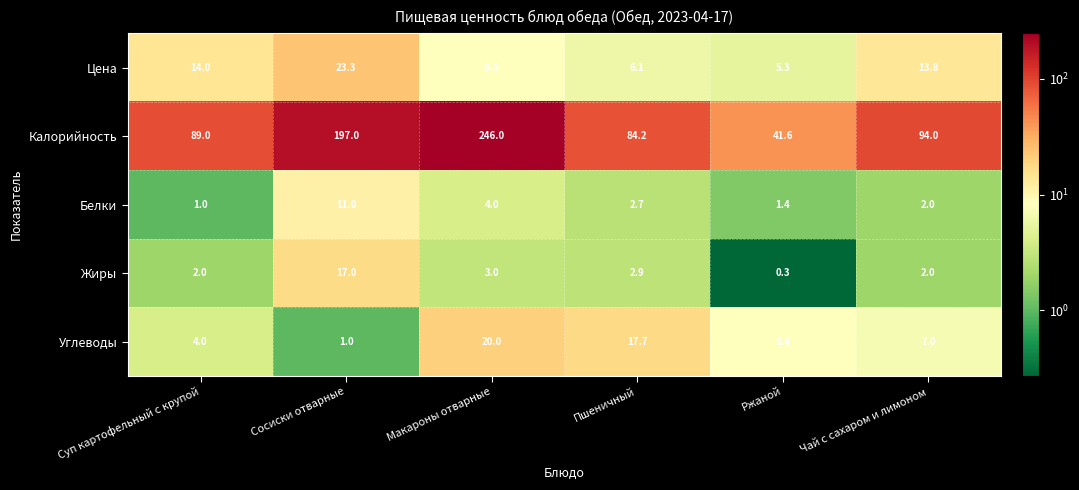

Which category has the lowest value in the Цена series?

Ржаной